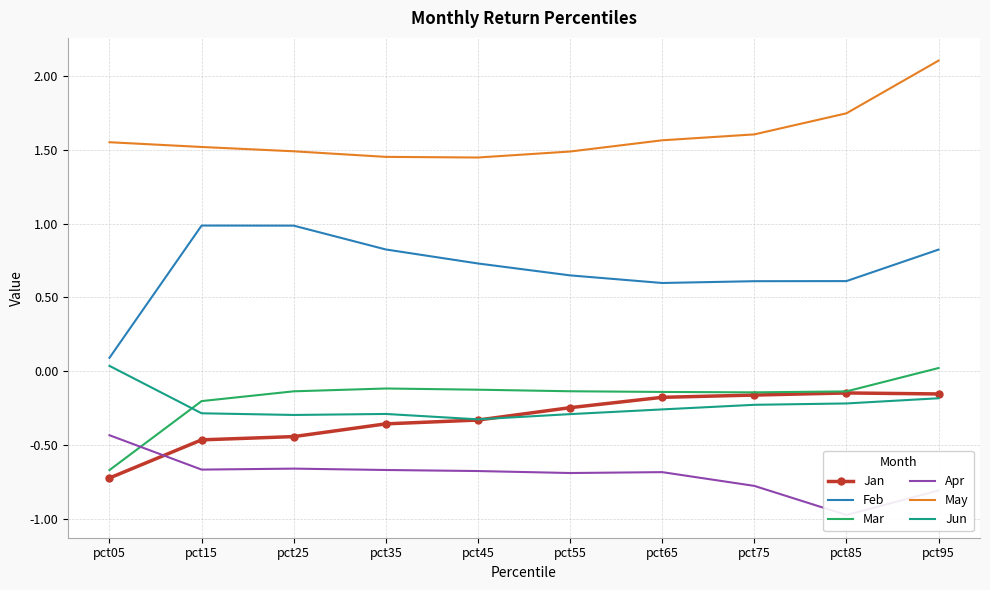

At which category does Jun reach its first local valley?

pct25